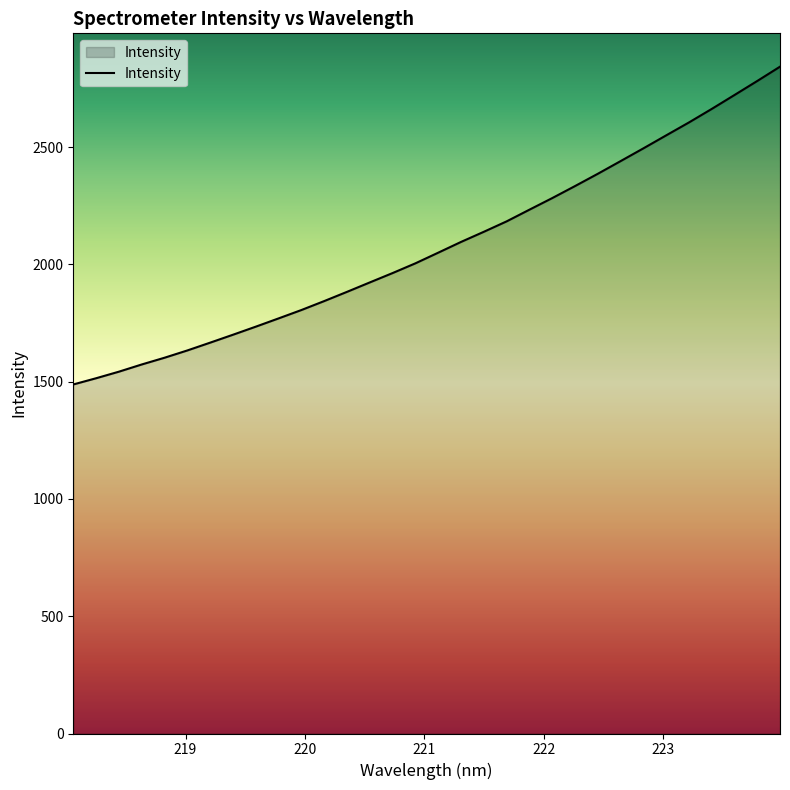

What is the minimum value shown in the chart?

1487.9